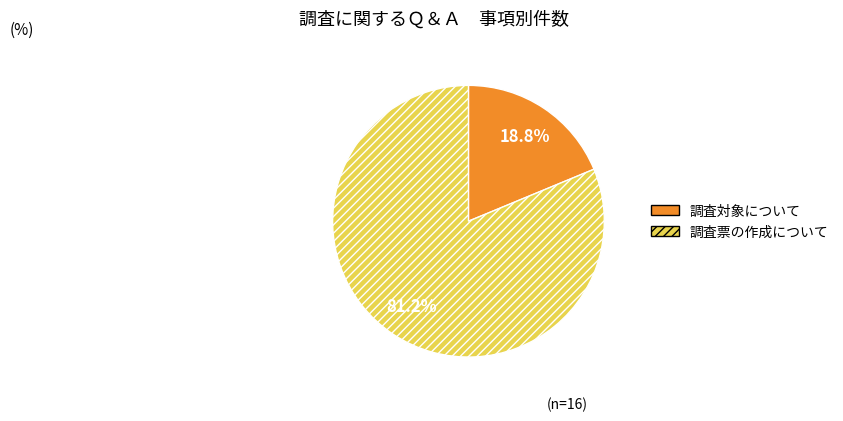

What percentage is NOT represented by 調査票の作成について?

18.8%